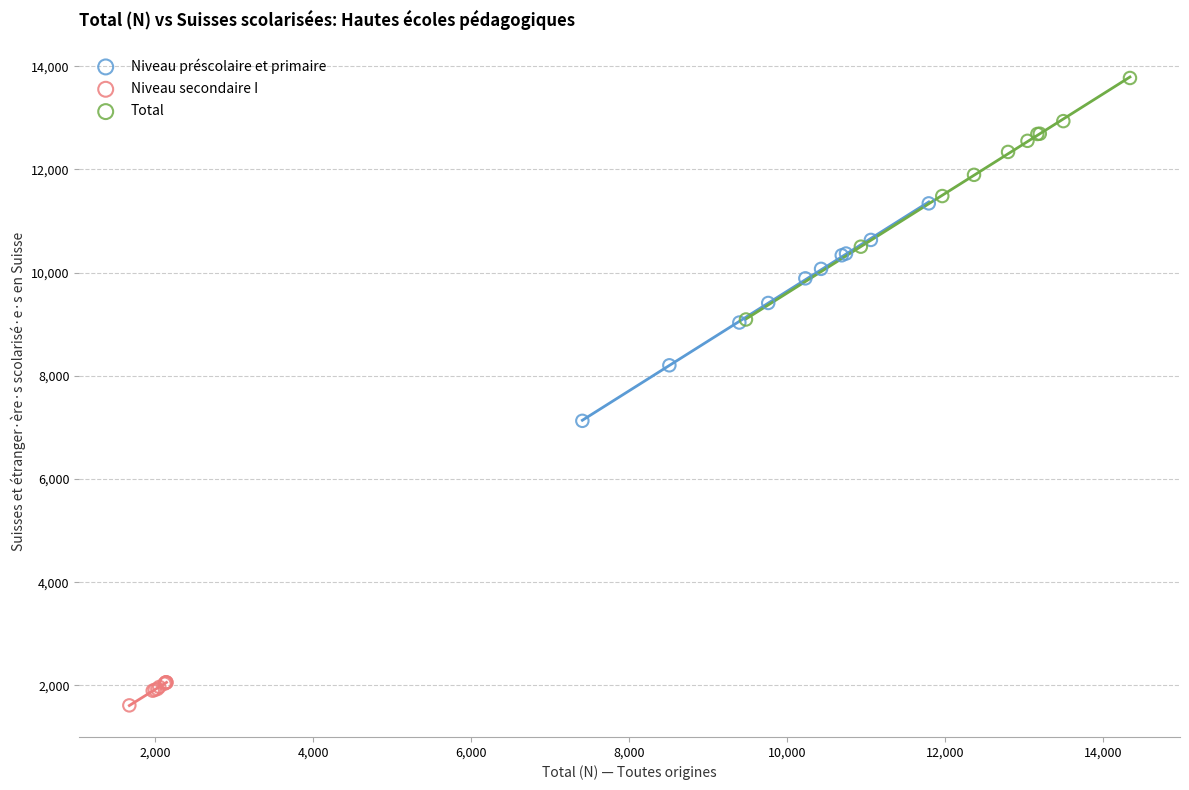

What are all the series names shown in the legend?

Niveau préscolaire et primaire, Niveau secondaire I, Total